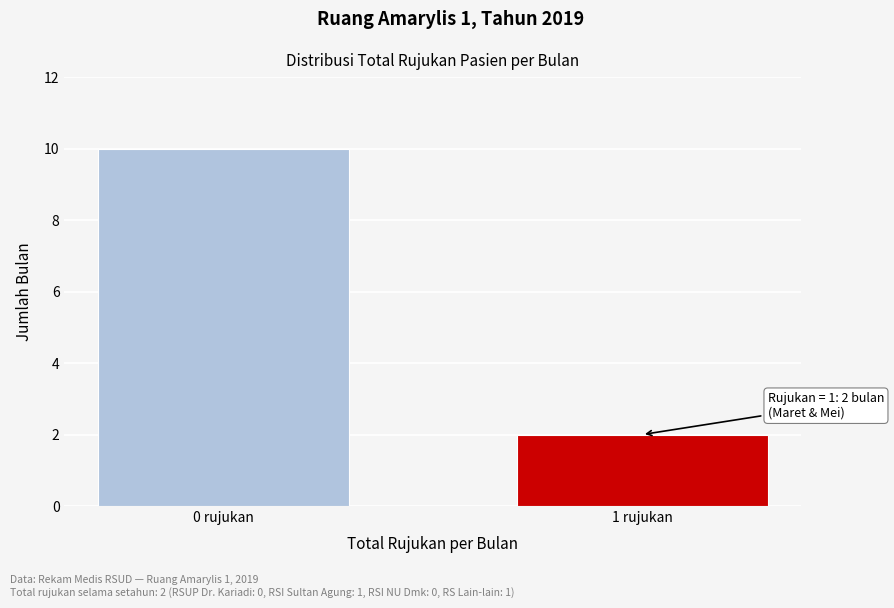

Reading left to right, transcribe all the data shown in this chart.

10	2